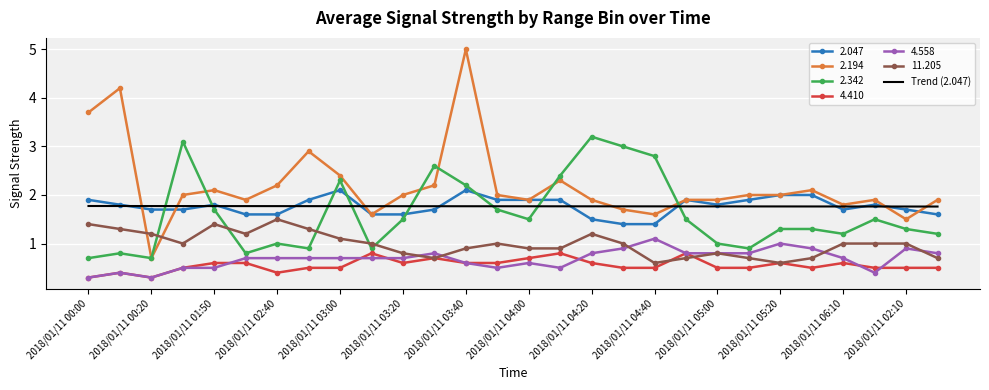

List the series in order of their peak value, highest first.

2.194, 2.342, 2.047, Trend (2.047), 11.205, 4.558, 4.410